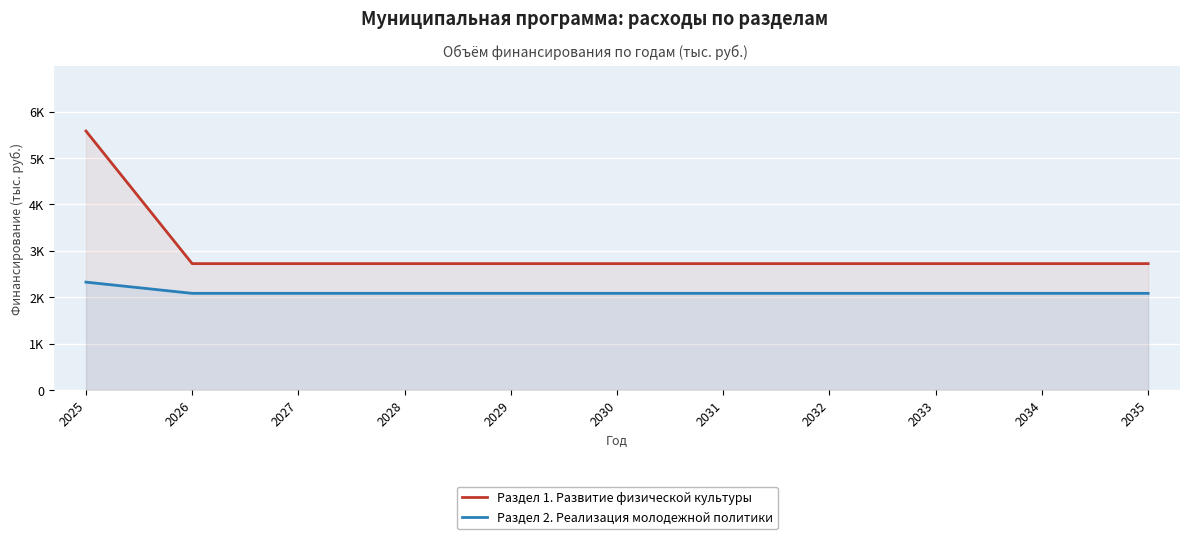

At which category does the chart reach its minimum across all series?

2026